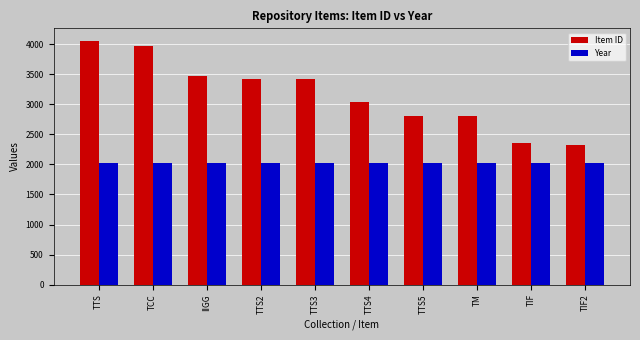

The value of Year at IIGG is 3080. True or false?

False